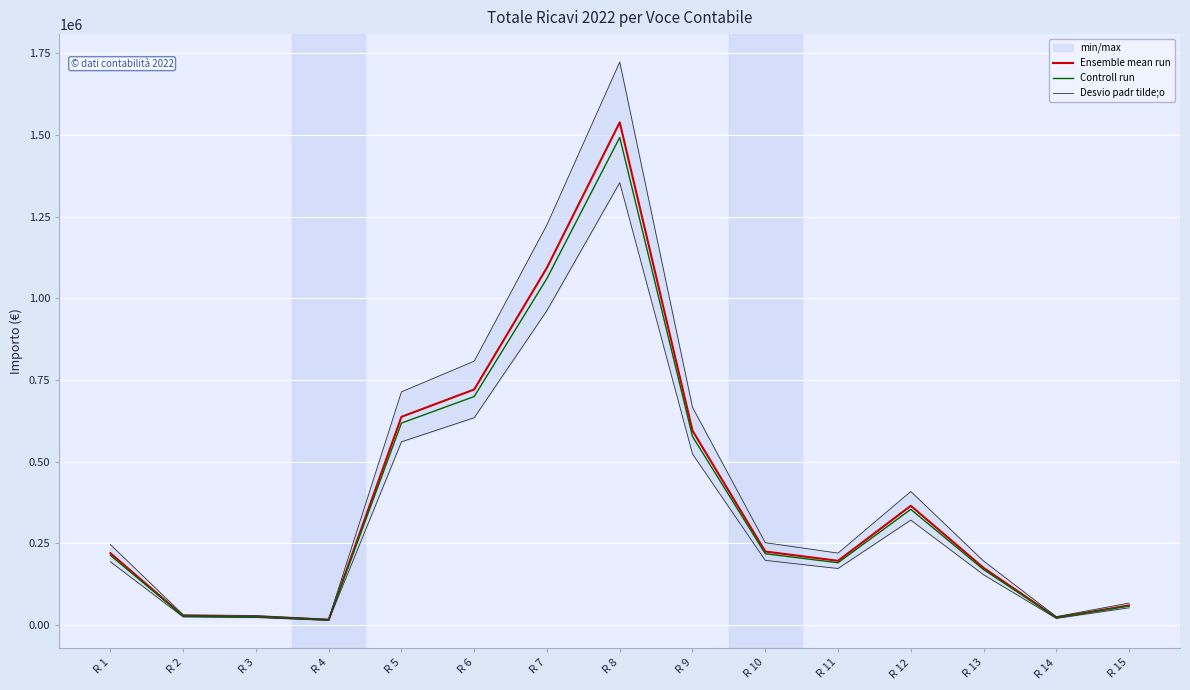

Where is the first local maximum for Controll run?

R 8